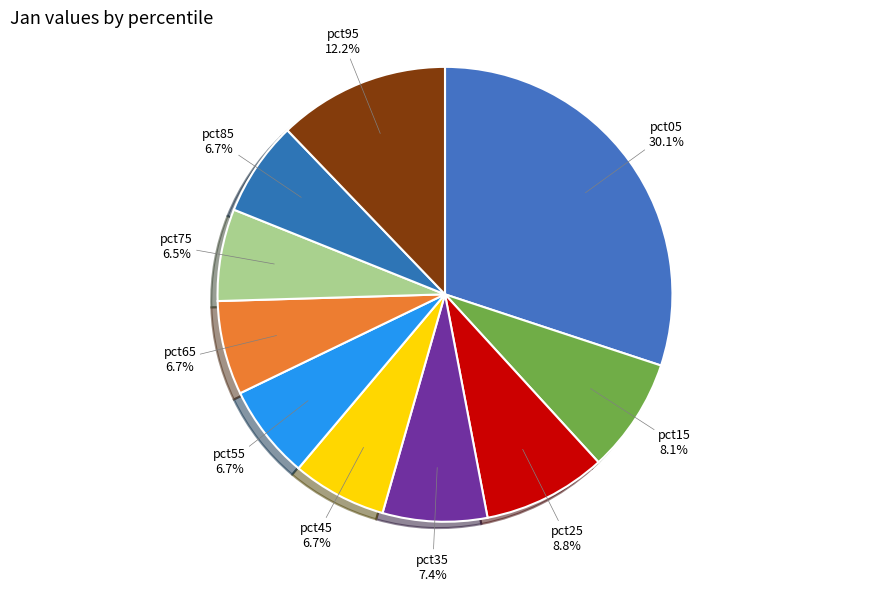

What is the largest slice in the pie chart?

pct05